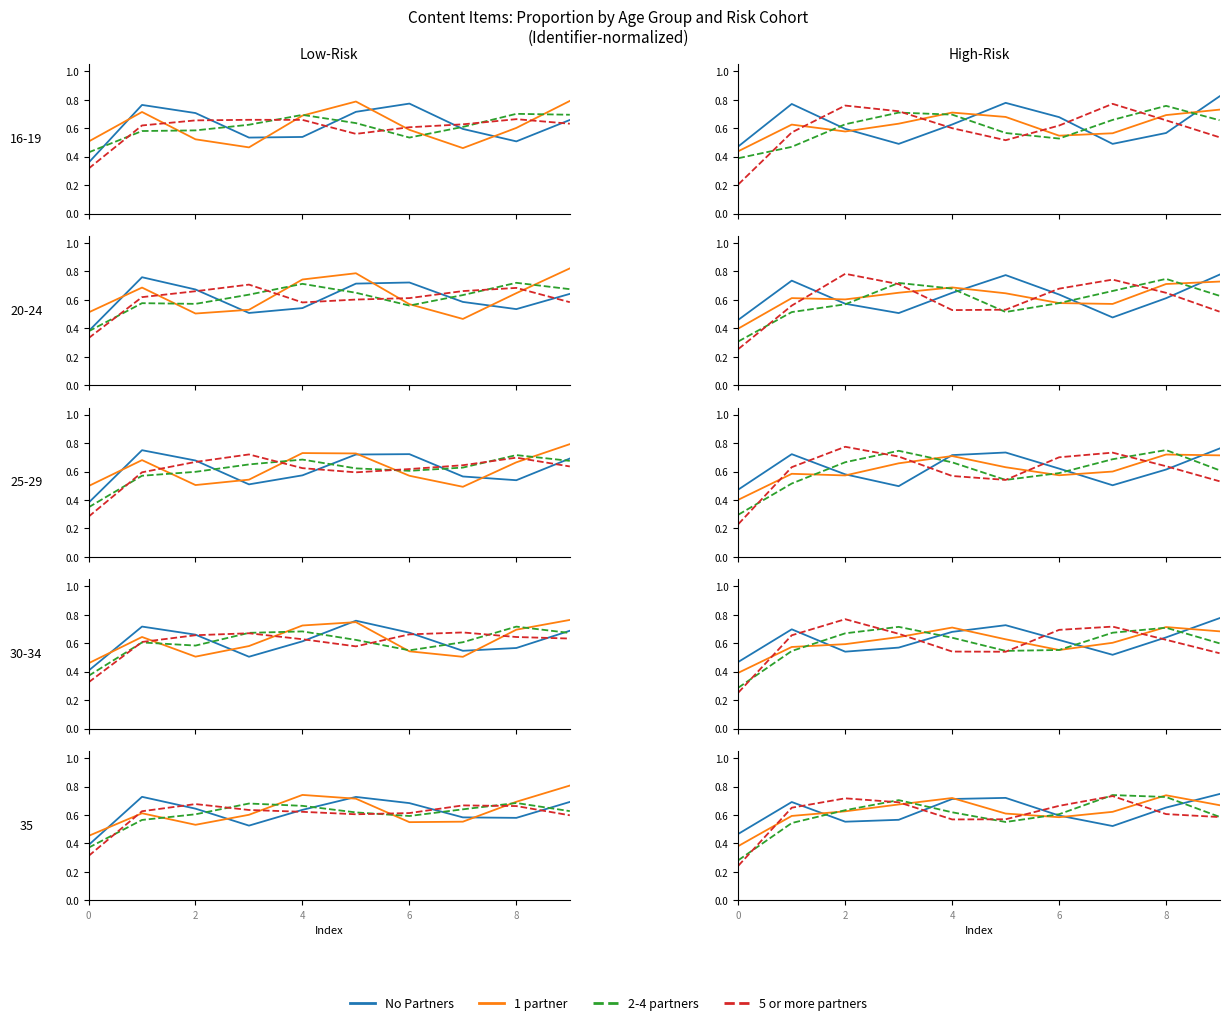

What is the lowest value of the 2-4 partners series?

0.3